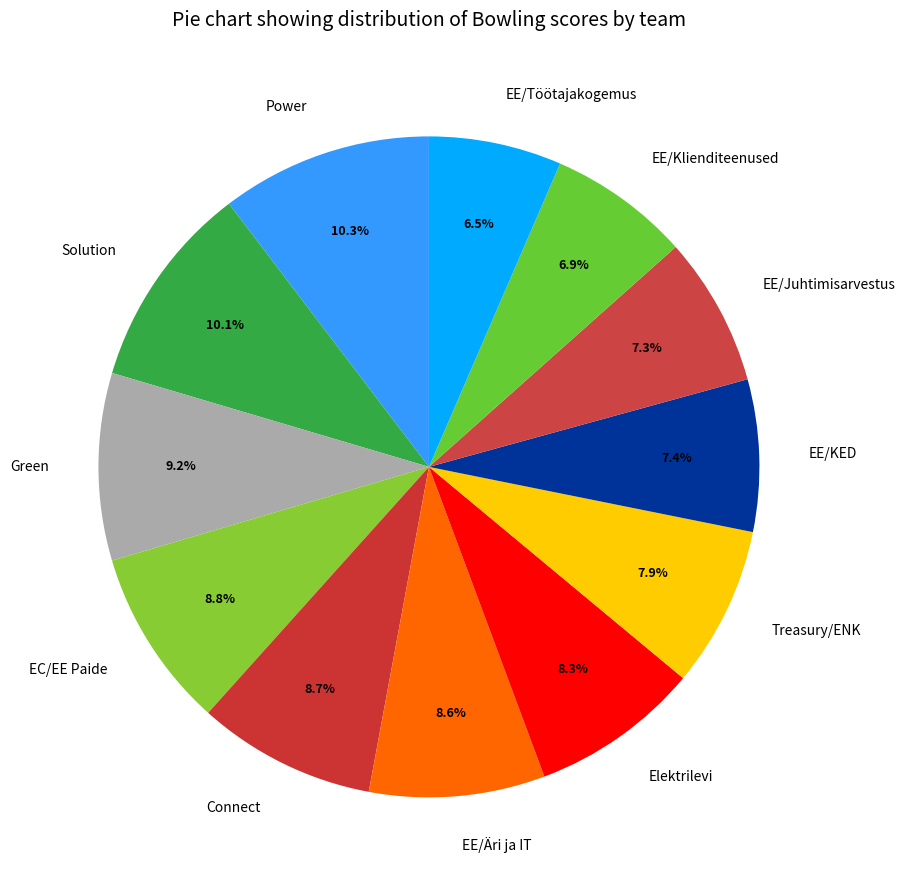

How many segments does this pie chart have?

12